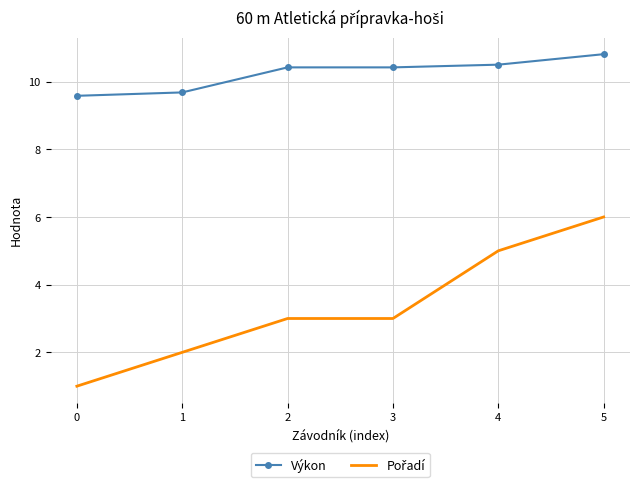

What is the greatest value displayed?

10.8